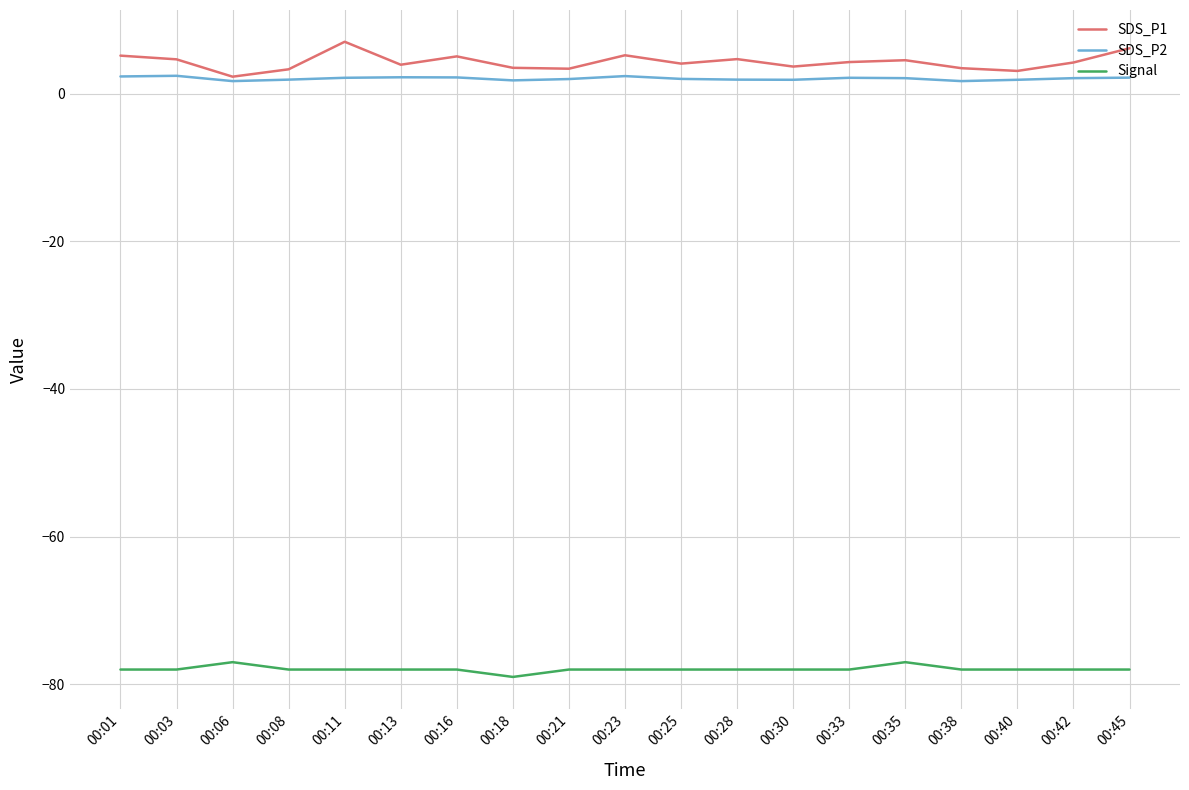

What is the greatest value displayed?

7.0